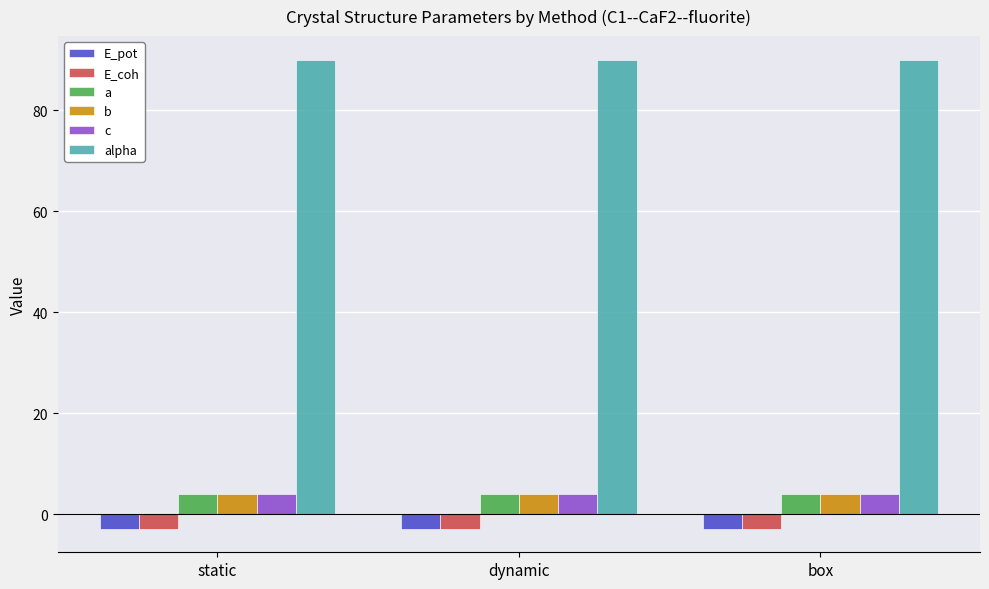

What is the average value of the E_coh series?

-2.9